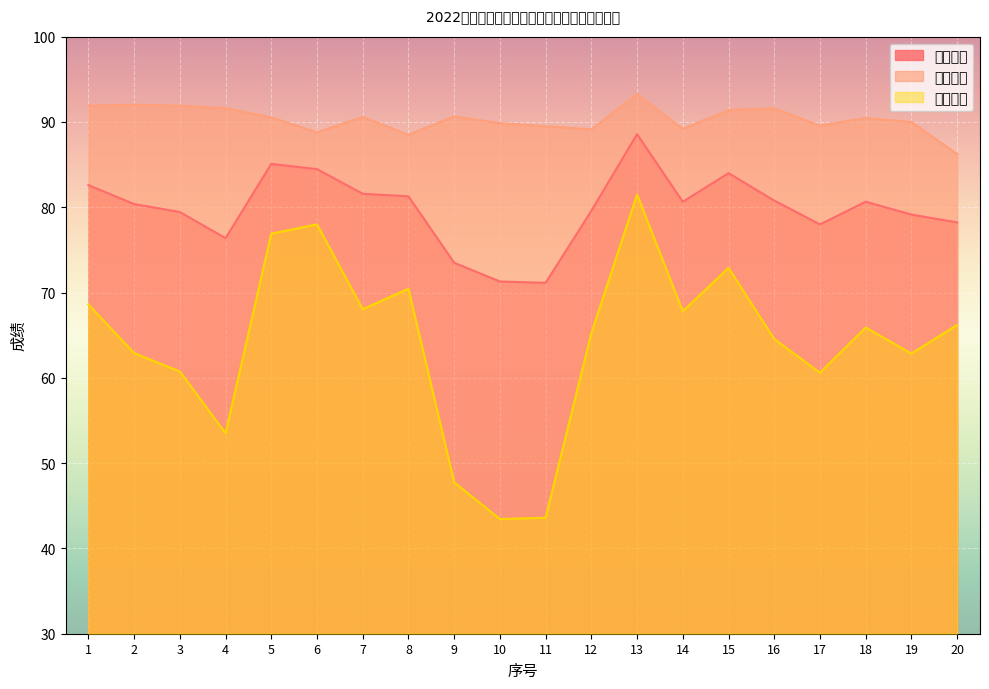

True or false: 面试成绩 has a value of 90.6 at 7.

True